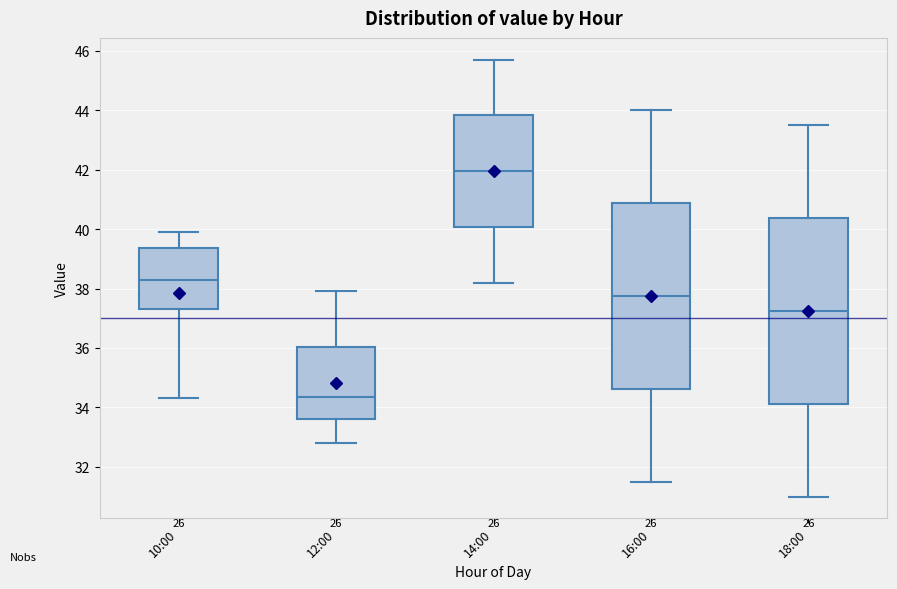

Reading left to right, transcribe this box plot: for each box, give where its median line is, the range the box spans, and where its two whiskers end, as read against the y-axis. The values are not printed on the chart, so give them approximately, as read against the axis.

10:00: median 38.4, box 37.4 to 39.4, whiskers 34.4 to 40.0
12:00: median 34.4, box 33.6 to 36.0, whiskers 32.8 to 38.0
14:00: median 42.0, box 40.0 to 43.8, whiskers 38.2 to 45.8
16:00: median 37.8, box 34.6 to 40.8, whiskers 31.6 to 44.0
18:00: median 37.2, box 34.2 to 40.4, whiskers 31.0 to 43.6